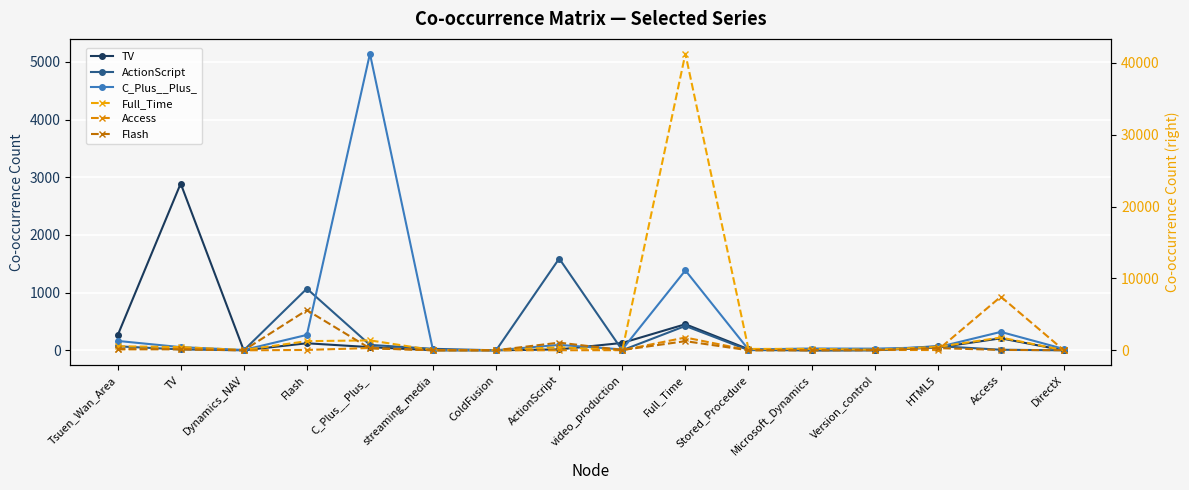

Reading right to left, extract all data points from this chart.

TV: DirectX=0	Access=208	HTML5=48	Version_control=1	Microsoft_Dynamics=0	Stored_Procedure=19	Full_Time=452	video_production=128	ActionScript=16	ColdFusion=0	streaming_media=2	C_Plus__Plus_=55	Flash=122	Dynamics_NAV=0	TV=2890	Tsuen_Wan_Area=257
ActionScript: DirectX=0	Access=10	HTML5=73	Version_control=3	Microsoft_Dynamics=0	Stored_Procedure=4	Full_Time=422	video_production=1	ActionScript=1590	ColdFusion=0	streaming_media=26	C_Plus__Plus_=94	Flash=1069	Dynamics_NAV=0	TV=16	Tsuen_Wan_Area=69
C_Plus__Plus_: DirectX=23	Access=319	HTML5=54	Version_control=29	Microsoft_Dynamics=31	Stored_Procedure=14	Full_Time=1385	video_production=15	ActionScript=94	ColdFusion=1	streaming_media=0	C_Plus__Plus_=5140	Flash=267	Dynamics_NAV=6	TV=55	Tsuen_Wan_Area=163
Full_Time: DirectX=8	Access=1780	HTML5=472	Version_control=79	Microsoft_Dynamics=202	Stored_Procedure=191	Full_Time=41278	video_production=26	ActionScript=422	ColdFusion=32	streaming_media=24	C_Plus__Plus_=1385	Flash=1273	Dynamics_NAV=40	TV=452	Tsuen_Wan_Area=561
Access: DirectX=2	Access=7462	HTML5=38	Version_control=49	Microsoft_Dynamics=30	Stored_Procedure=20	Full_Time=1780	video_production=18	ActionScript=10	ColdFusion=0	streaming_media=0	C_Plus__Plus_=319	Flash=52	Dynamics_NAV=1	TV=208	Tsuen_Wan_Area=127
Flash: DirectX=16	Access=52	HTML5=309	Version_control=20	Microsoft_Dynamics=1	Stored_Procedure=8	Full_Time=1273	video_production=39	ActionScript=1069	ColdFusion=13	streaming_media=16	C_Plus__Plus_=267	Flash=5594	Dynamics_NAV=1	TV=122	Tsuen_Wan_Area=184